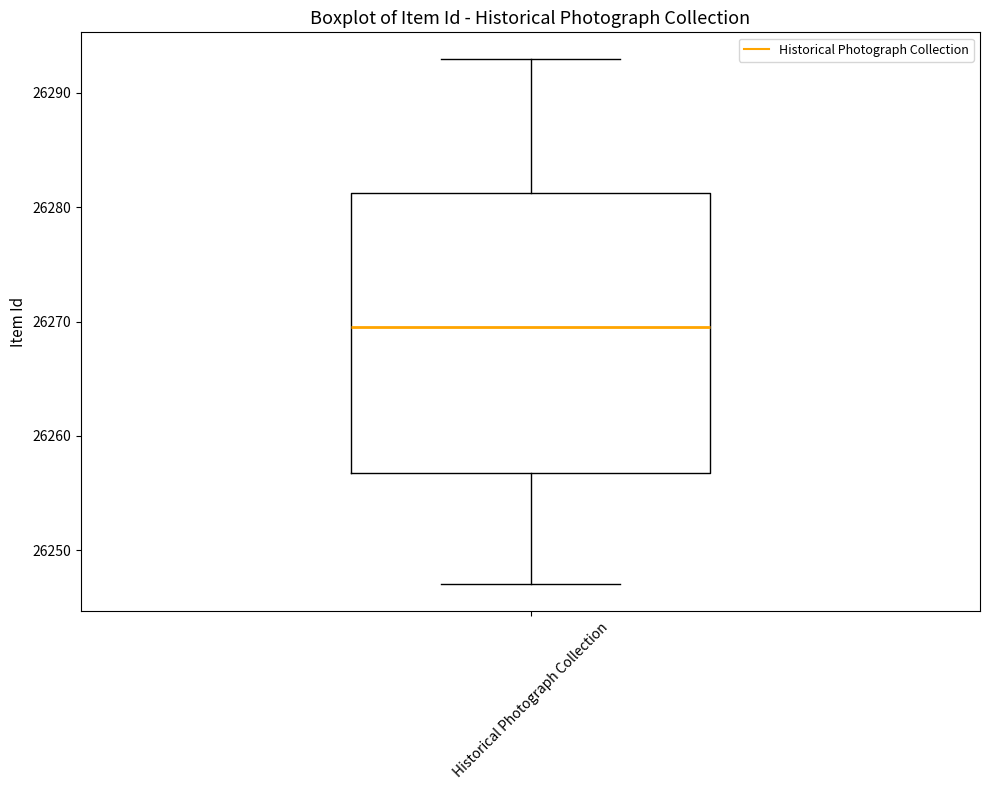

Transcribe this box plot: give where the median line is, the range the box spans, and where the two whiskers end, as read against the y-axis. The values are not printed on the chart, so give them approximately, as read against the axis.

median 26270, box 26257 to 26281, whiskers 26247 to 26293